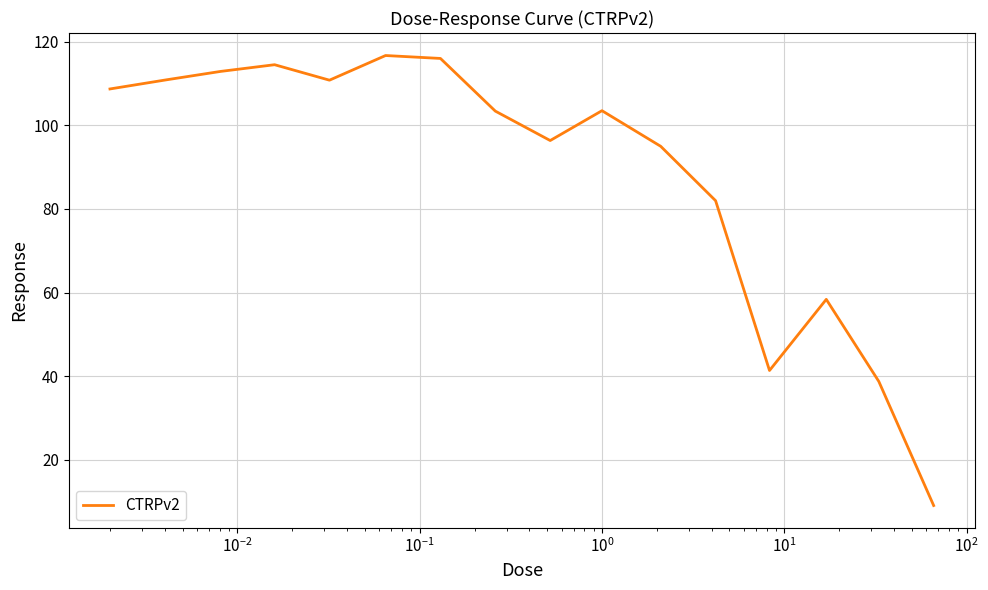

What is the greatest value displayed?

116.7